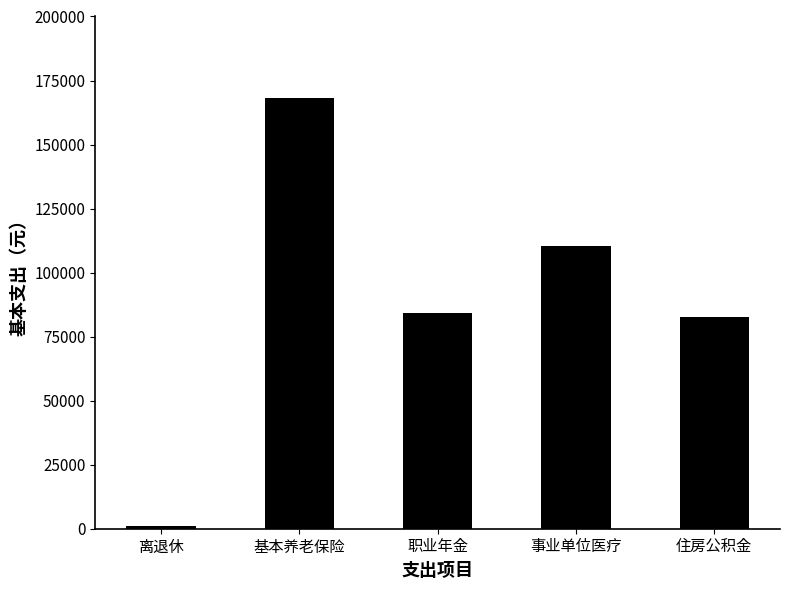

Reading right to left, extract all data points from this chart.

82500	110400	84100	168200	900